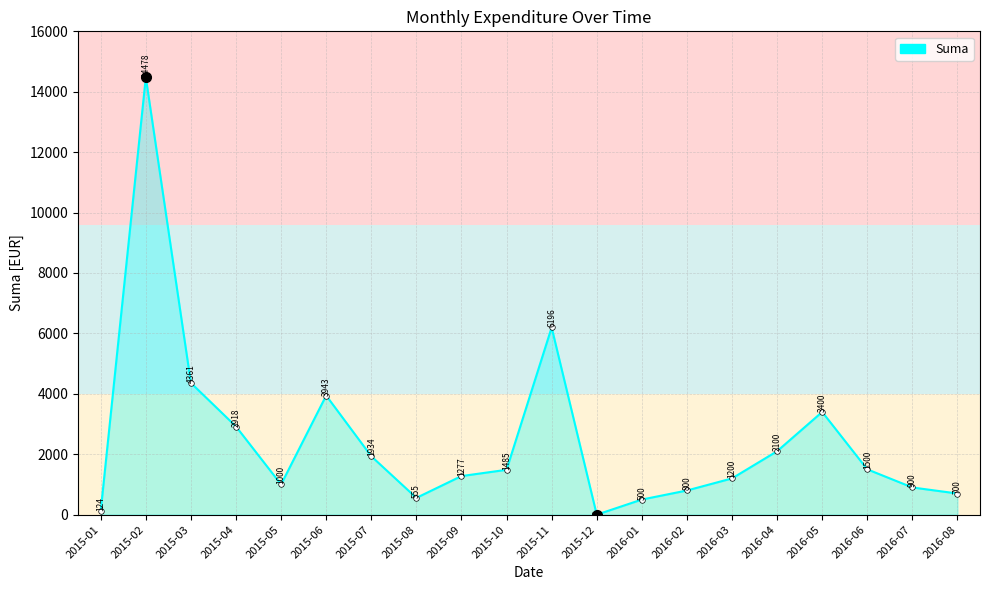

What is the change in value from 2015-06 to 2016-05?

-542.7